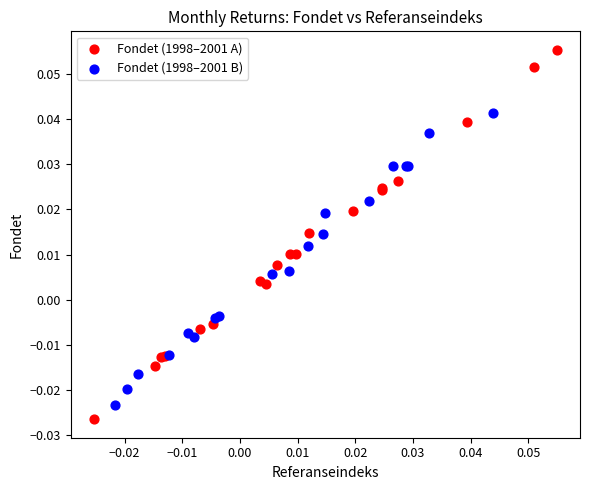

Which series has the widest spread of Y values?

Fondet (1998–2001 A)